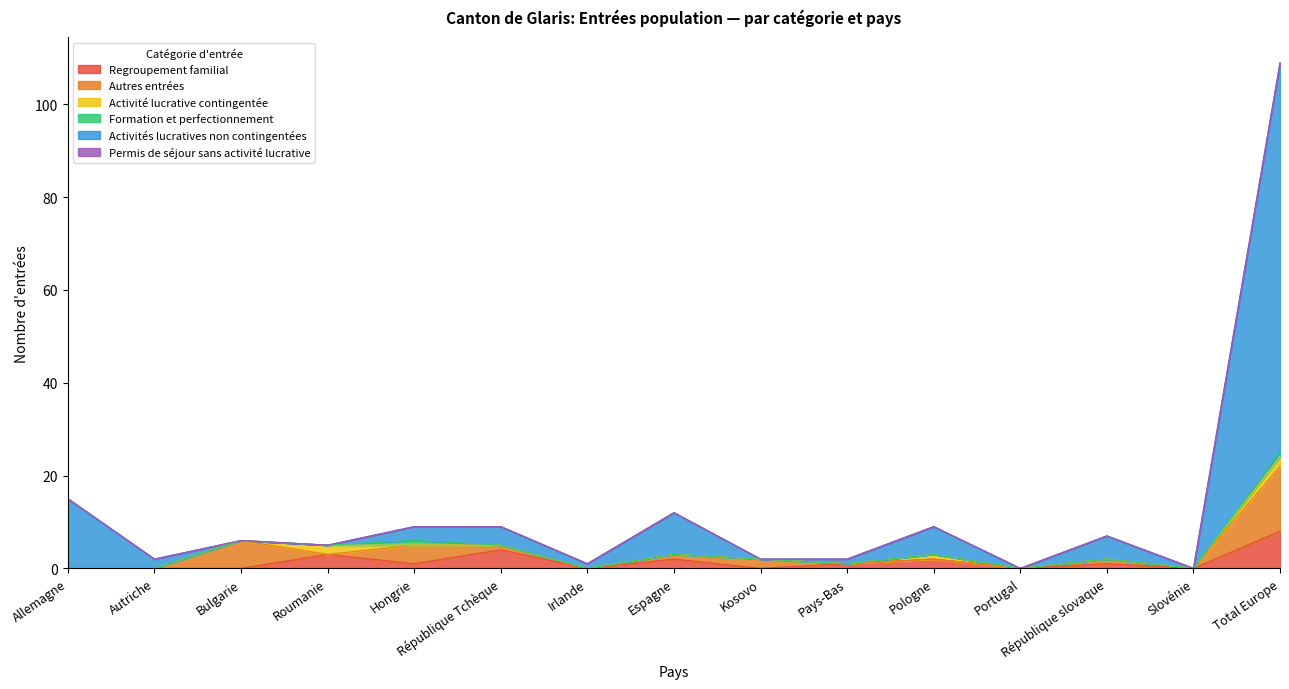

Reading left to right, extract all data points from this chart.

Regroupement familial: 0	0	0	3	1	4	0	2	0	1	2	0	1	0	8
Autres entrées: 0	0	6	0	4	1	0	1	2	0	0	0	1	0	14
Activité lucrative contingentée: 0	0	0	2	0	0	0	0	0	0	1	0	0	0	2
Formation et perfectionnement: 0	0	0	0	1	0	0	0	0	0	0	0	0	0	1
Activités lucratives non contingentées: 15	2	0	0	3	4	1	9	0	1	6	0	5	0	84
Permis de séjour sans activité lucrative: 0	0	0	0	0	0	0	0	0	0	0	0	0	0	0